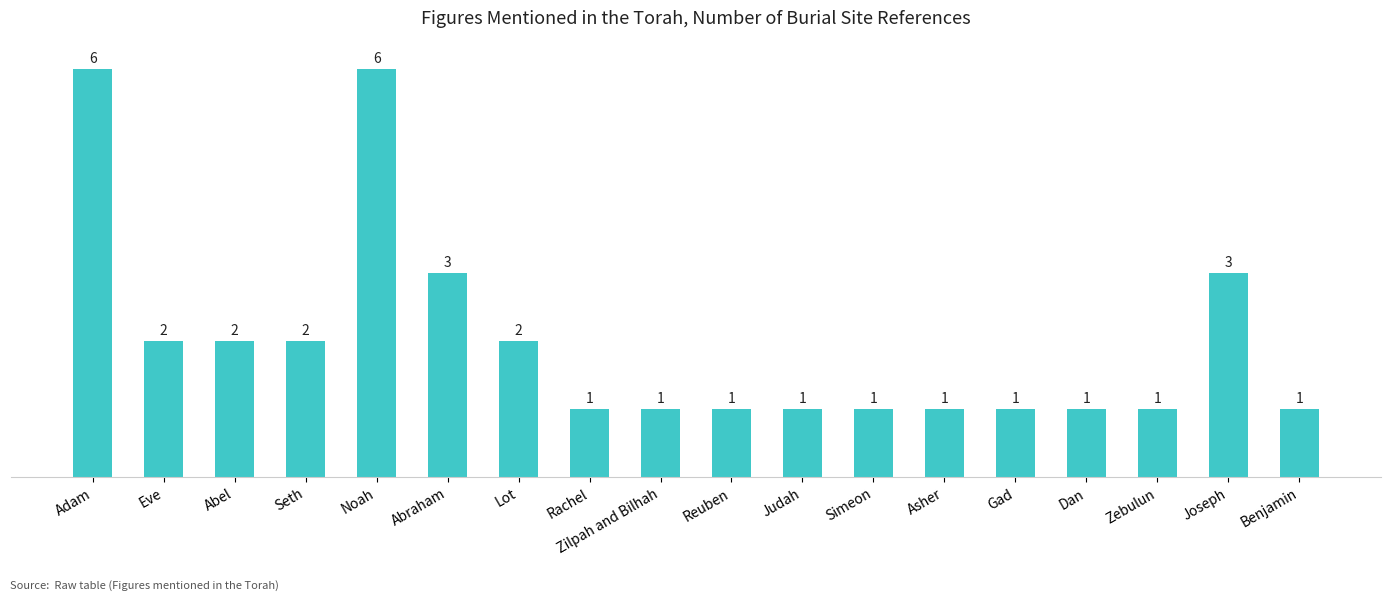

What is the greatest value displayed?

6